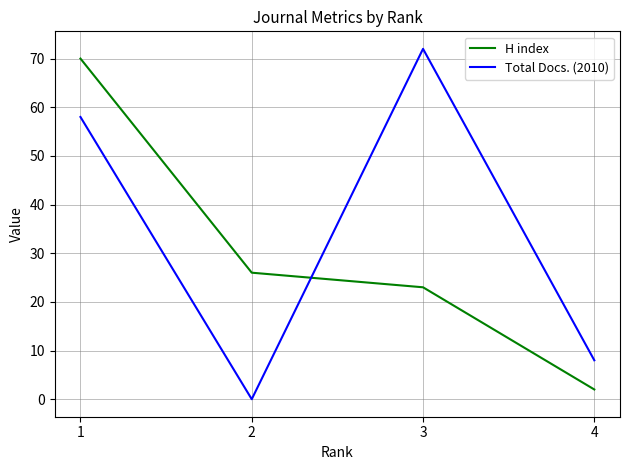

Which series has the widest spread of values?

Total Docs. (2010)